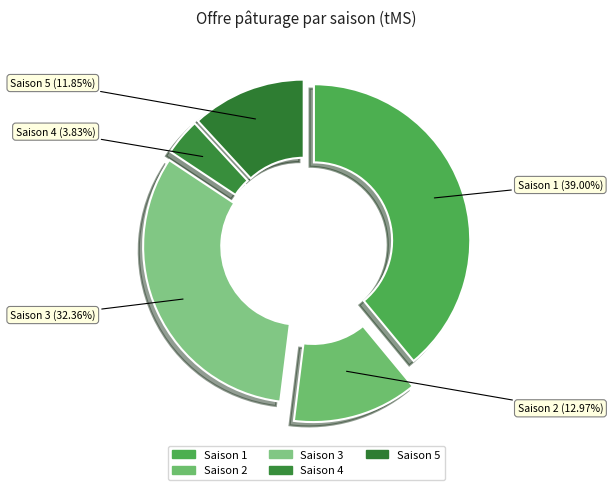

Does Saison 2 represent more than half of the total?

No